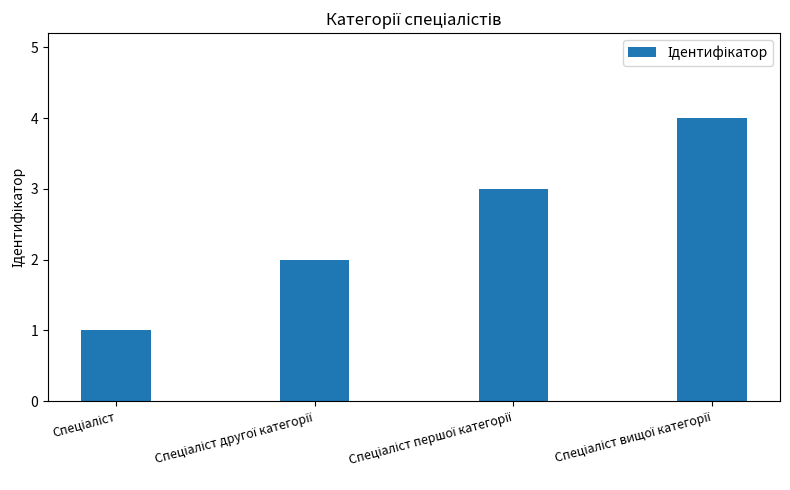

What is the sum of all values?

10